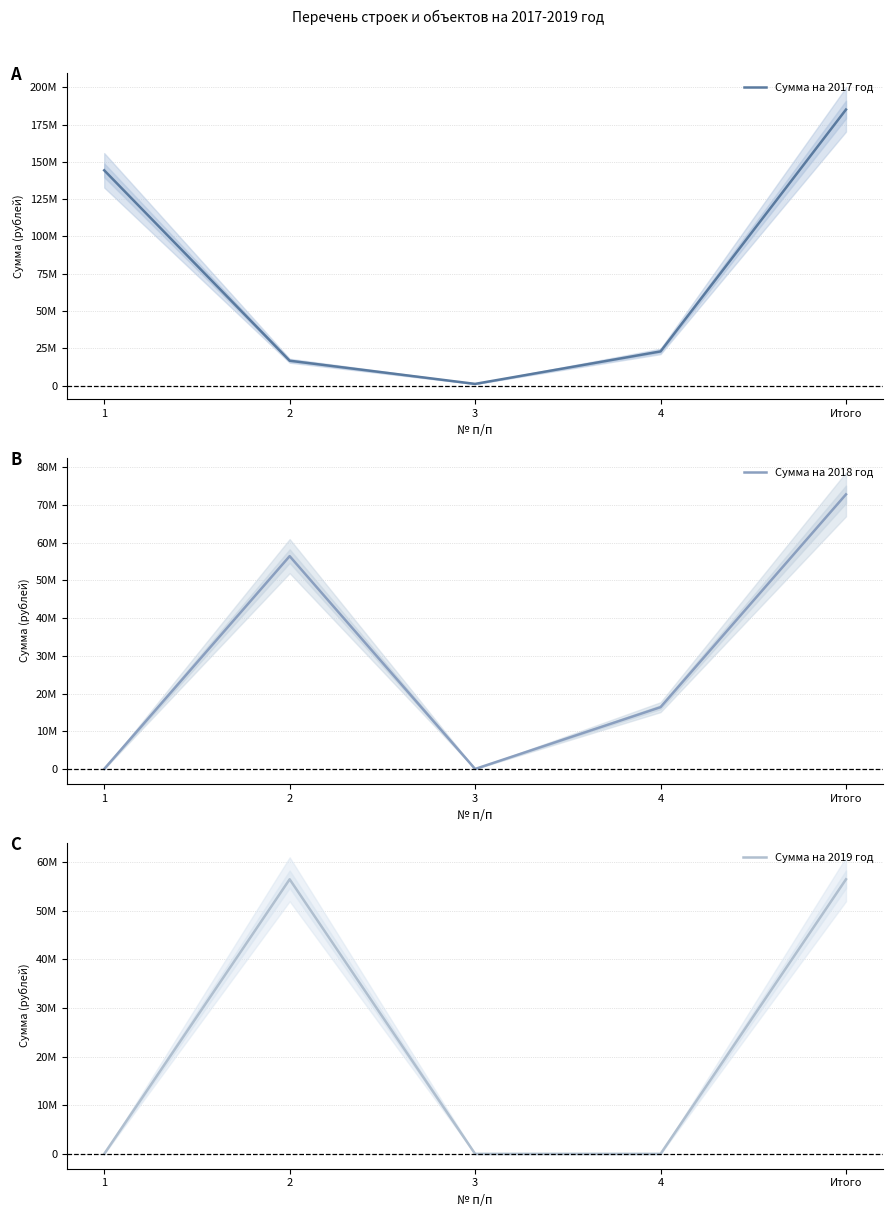

Which series has the largest total across all categories?

Сумма на 2017 год